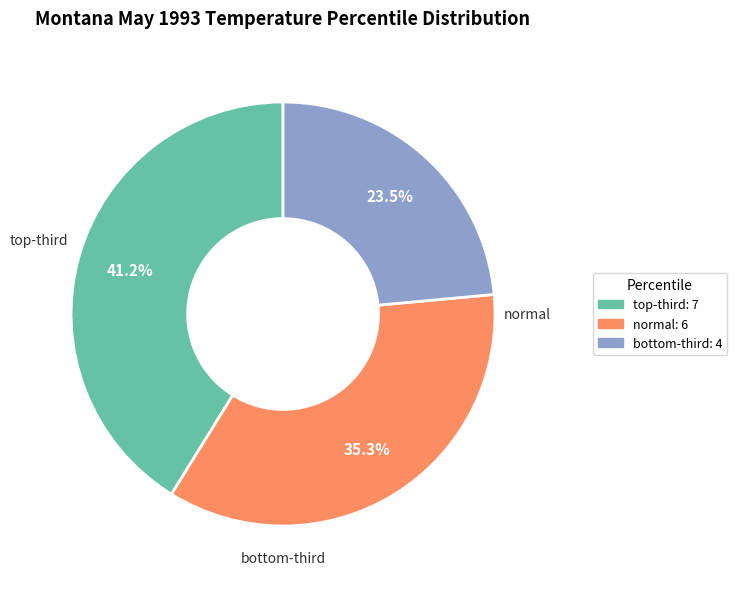

Rank the categories by value from highest to lowest.

top-third, normal, bottom-third